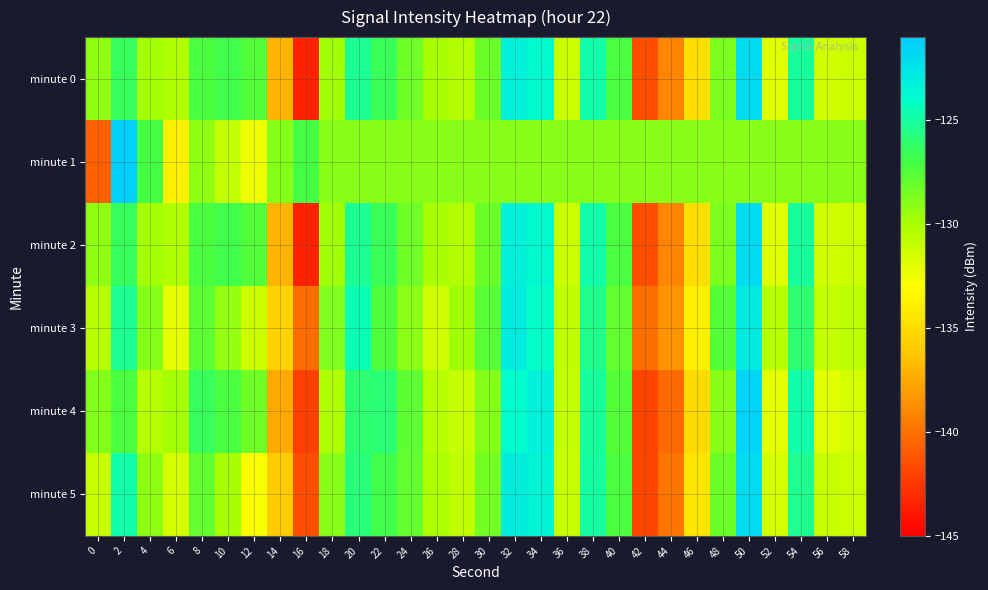

Reading left to right, what are all the values shown in this chart?

minute 0: 0=-129.2	2=-126.5	4=-129.9	6=-130.2	8=-127.2	10=-126.8	12=-127.4	14=-137.0	16=-143.5	18=-129.8	20=-125.3	22=-126.6	24=-128.3	26=-129.9	28=-130.3	30=-128.1	32=-123.2	34=-123.8	36=-131.2	38=-124.8	40=-127.1	42=-141.5	44=-139.2	46=-134.8	48=-128.6	50=-122.0	52=-131.9	54=-125.1	56=-131.4	58=-131.2
minute 1: 0=-140.8	2=-121.3	4=-127.1	6=-133.9	8=-129.2	10=-130.9	12=-132.4	14=-128.9	16=-127.0	18=-129.0	20=-129.0	22=-129.0	24=-129.0	26=-129.0	28=-129.0	30=-129.0	32=-129.0	34=-129.0	36=-129.0	38=-129.0	40=-129.0	42=-129.0	44=-129.0	46=-129.0	48=-129.0	50=-129.0	52=-129.0	54=-129.0	56=-129.0	58=-129.0
minute 2: 0=-129.2	2=-126.5	4=-129.9	6=-130.2	8=-127.2	10=-126.8	12=-127.4	14=-137.0	16=-143.5	18=-129.8	20=-125.3	22=-126.6	24=-128.3	26=-129.9	28=-130.3	30=-128.1	32=-123.2	34=-123.8	36=-131.2	38=-124.8	40=-127.1	42=-141.5	44=-139.2	46=-134.8	48=-128.6	50=-122.0	52=-131.9	54=-125.1	56=-131.4	58=-131.2
minute 3: 0=-130.5	2=-125.3	4=-128.9	6=-132.1	8=-127.8	10=-129.4	12=-131.2	14=-135.6	16=-140.2	18=-128.7	20=-124.5	22=-127.3	24=-129.1	26=-131.4	28=-129.8	30=-127.6	32=-122.9	34=-124.1	36=-130.8	38=-125.5	40=-128.0	42=-140.1	44=-138.5	46=-133.9	48=-127.4	50=-122.8	52=-130.5	54=-126.0	56=-130.9	58=-130.6
minute 4: 0=-128.8	2=-127.2	4=-130.4	6=-129.9	8=-126.5	10=-127.1	12=-128.3	14=-137.5	16=-142.1	18=-130.2	20=-126.0	22=-125.9	24=-127.8	26=-130.5	28=-131.0	30=-128.9	32=-124.0	34=-123.2	36=-130.9	38=-125.1	40=-127.5	42=-142.0	44=-140.3	46=-135.1	48=-129.0	50=-121.5	52=-132.0	54=-124.8	56=-131.9	58=-131.5
minute 5: 0=-131.0	2=-124.8	4=-129.2	6=-131.5	8=-128.0	10=-130.0	12=-132.8	14=-136.0	16=-141.5	18=-129.0	20=-125.8	22=-126.9	24=-128.0	26=-130.1	28=-130.8	30=-128.5	32=-123.0	34=-123.5	36=-131.0	38=-125.0	40=-127.2	42=-141.9	44=-139.8	46=-134.5	48=-128.2	50=-122.0	52=-131.5	54=-125.4	56=-131.0	58=-131.2